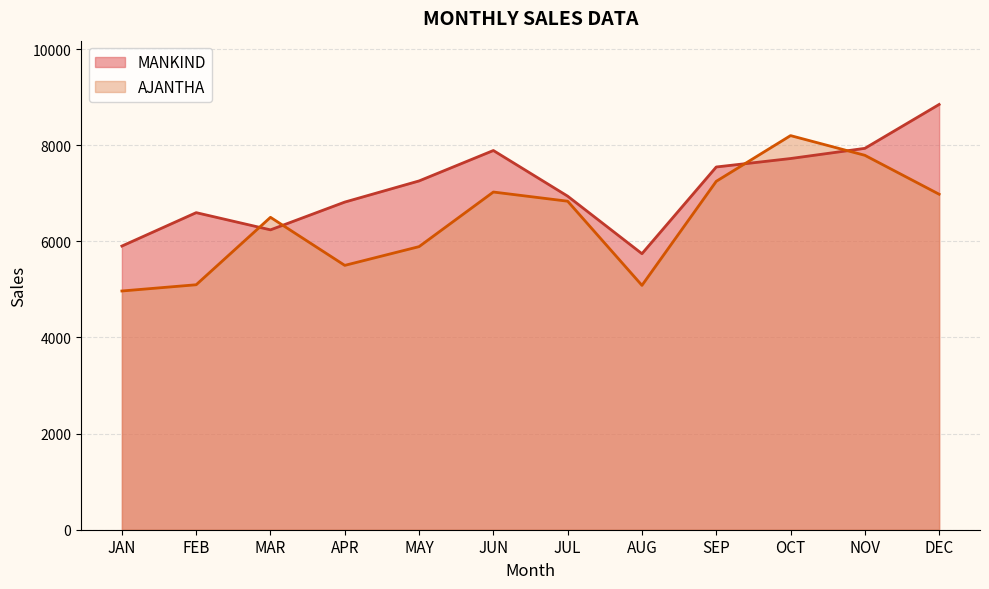

How many times do MANKIND and AJANTHA cross each other?

4